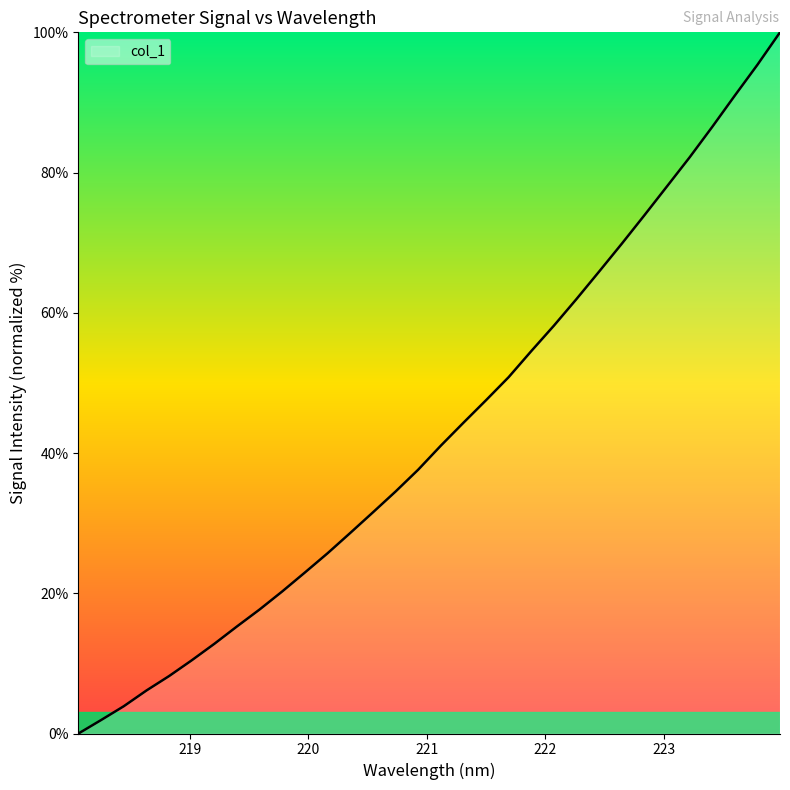

Count the number of categories in the chart.

32